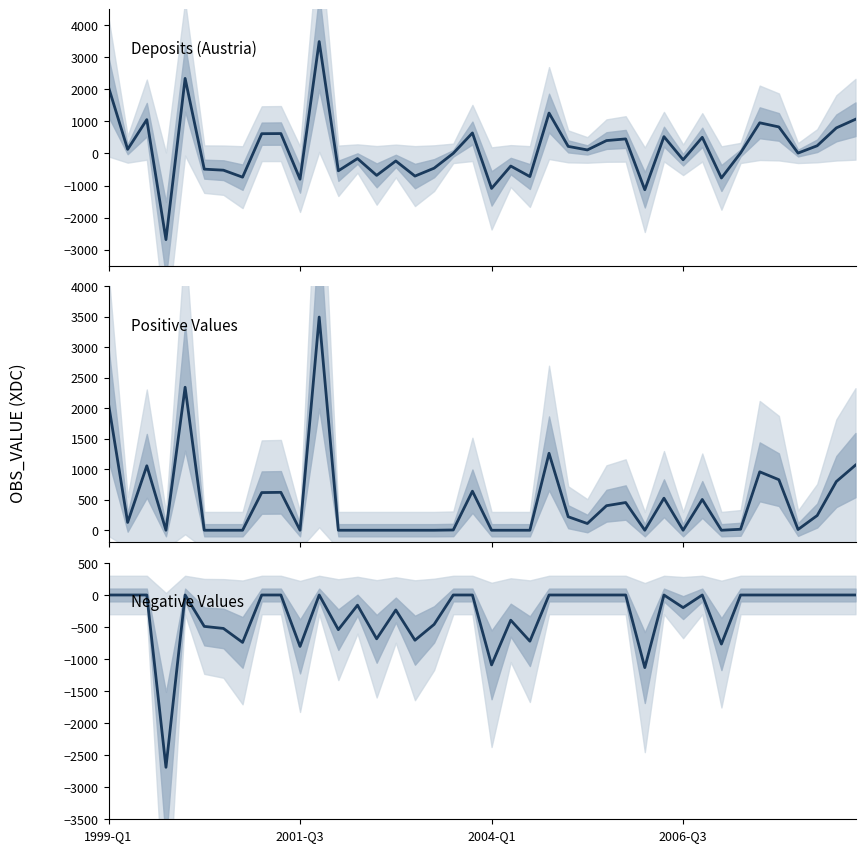

Which series has the largest total across all categories?

Positive Values